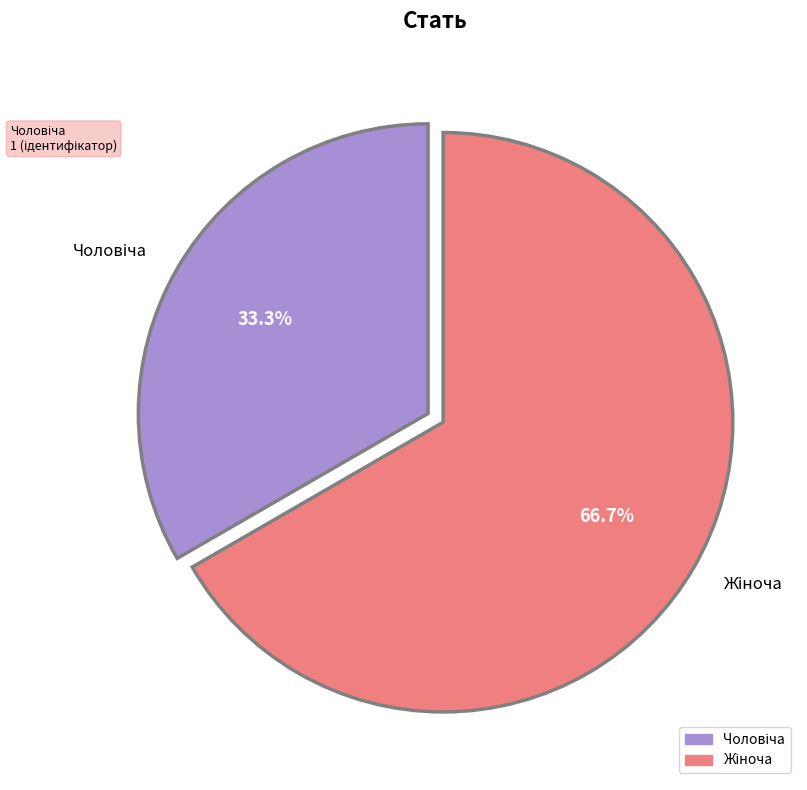

Does any single category account for the majority?

Yes